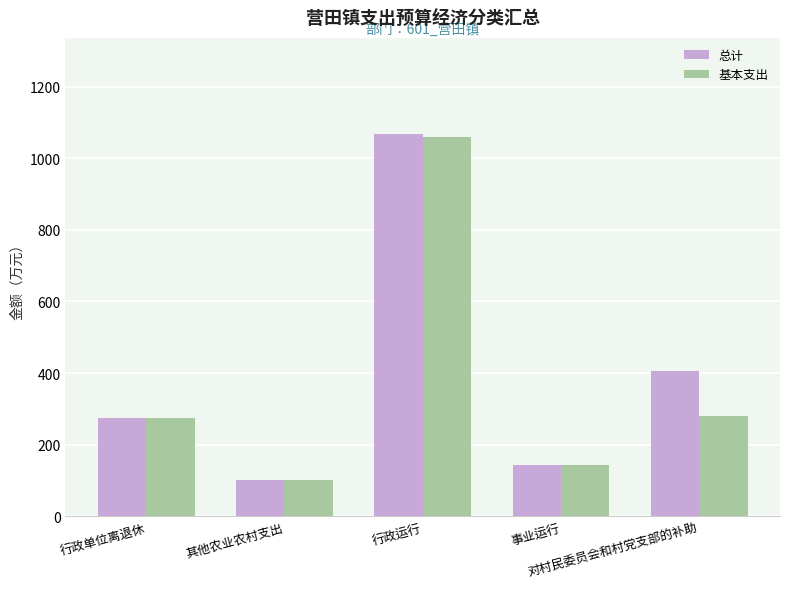

What is the value of the 总计 bar at the 3rd from the left?

1068.6